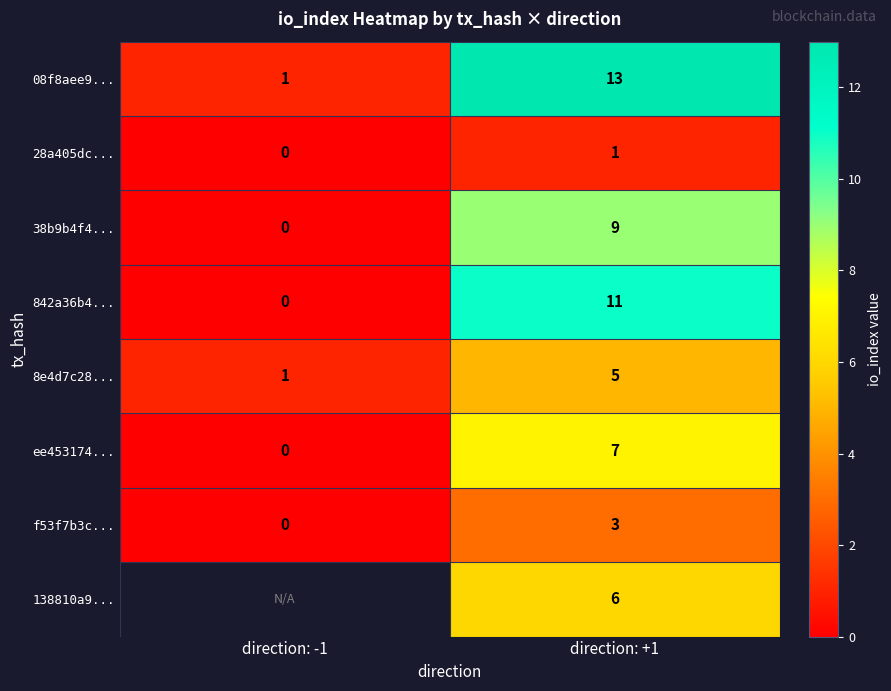

At which category is the sum across all series the highest?

direction: +1